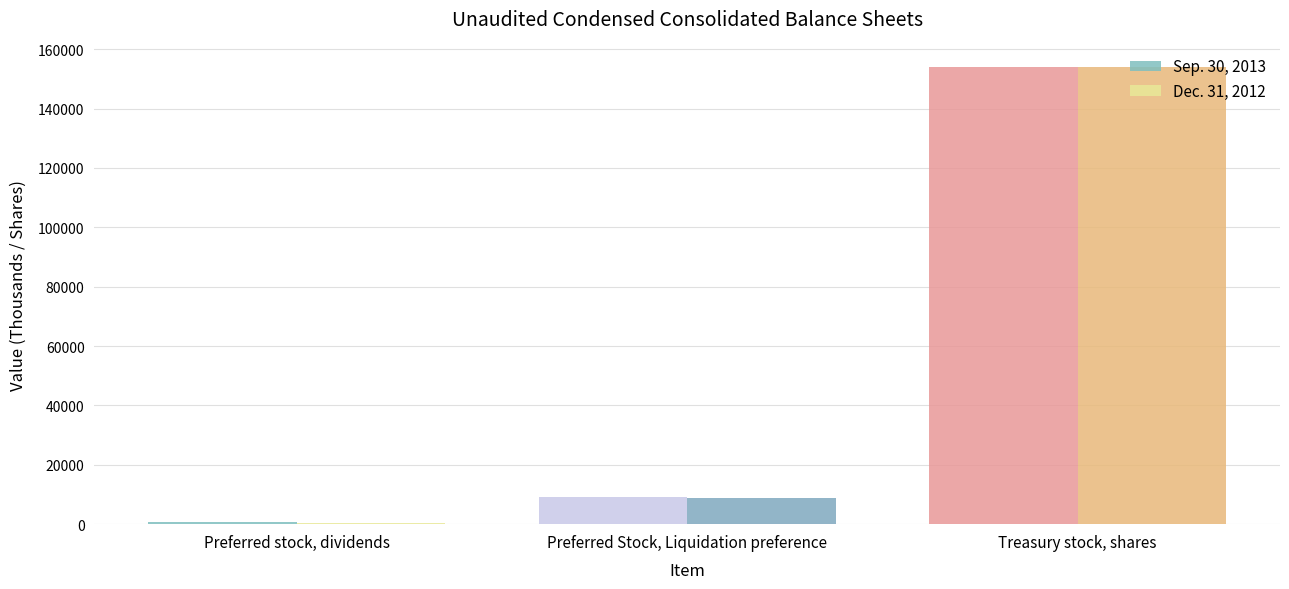

What is the total value across all series at Treasury stock, shares?

307766